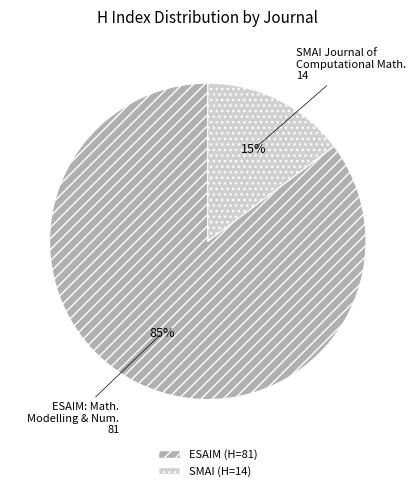

How many segments does this pie chart have?

2